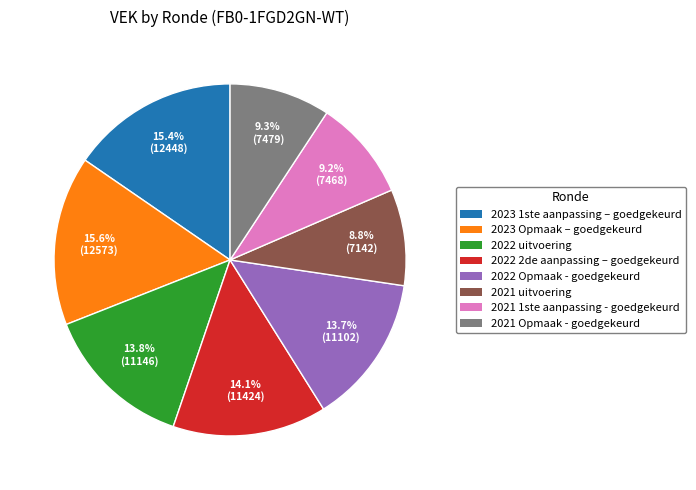

Approximately how many times larger is the value at 2023 Opmaak – goedgekeurd compared to 2022 2de aanpassing – goedgekeurd?

1.1